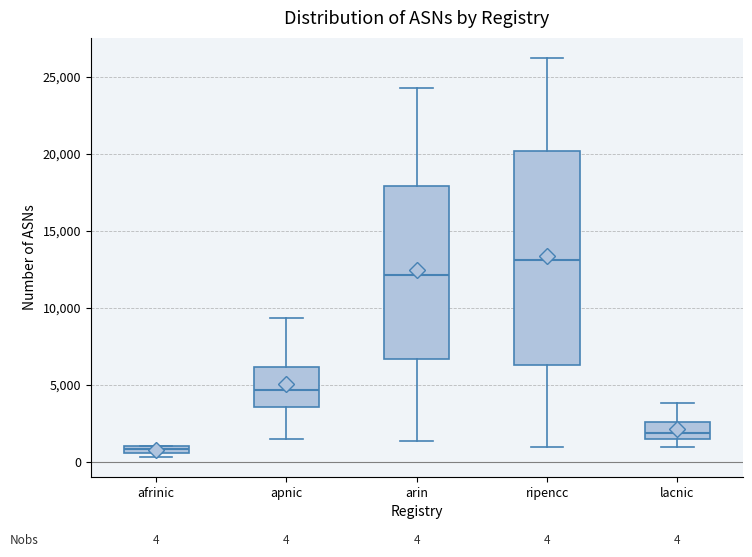

Which box is the tallest, from its lower edge to its upper edge?

ripencc